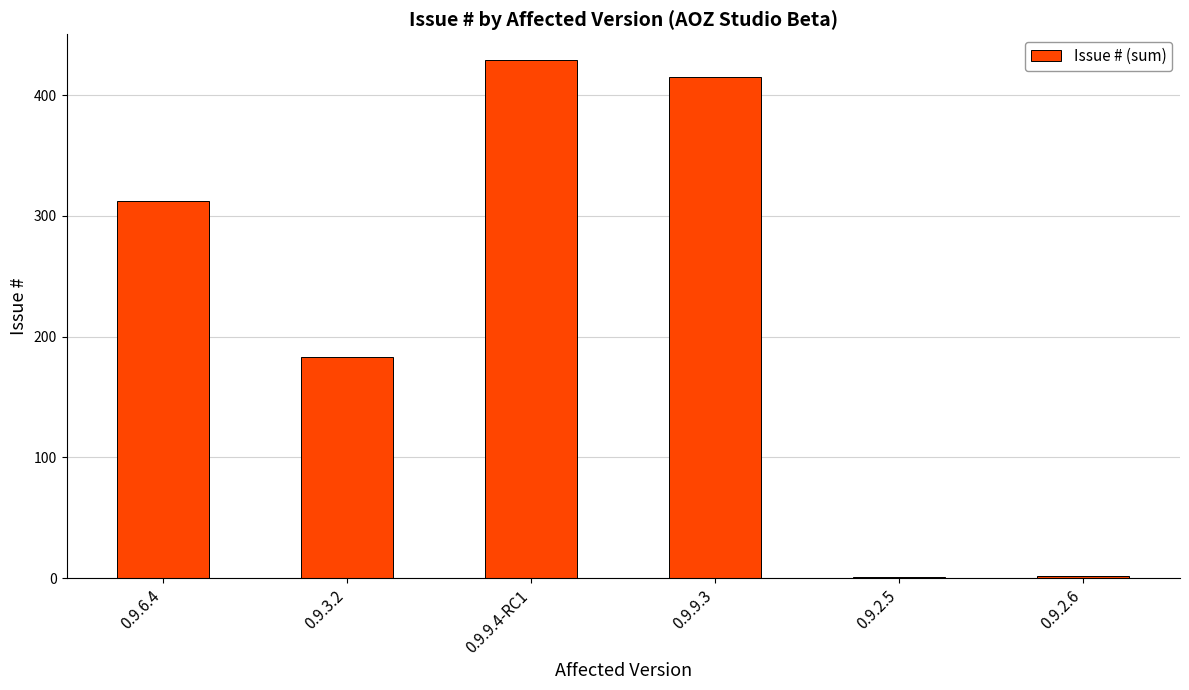

What is the change in value from 0.9.9.4-RC1 to 0.9.2.6?

-427